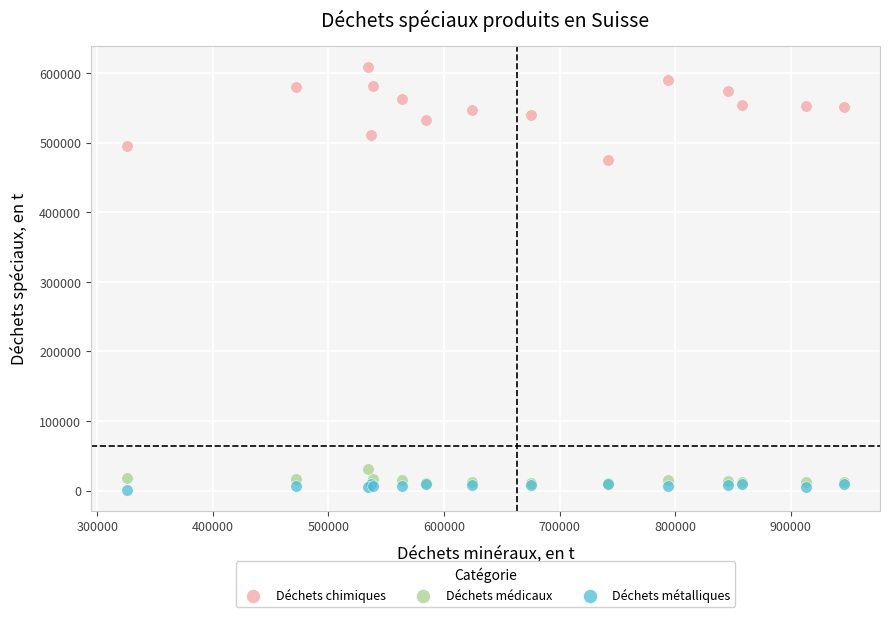

Across all series, what Y value is closest to 304800?

475100